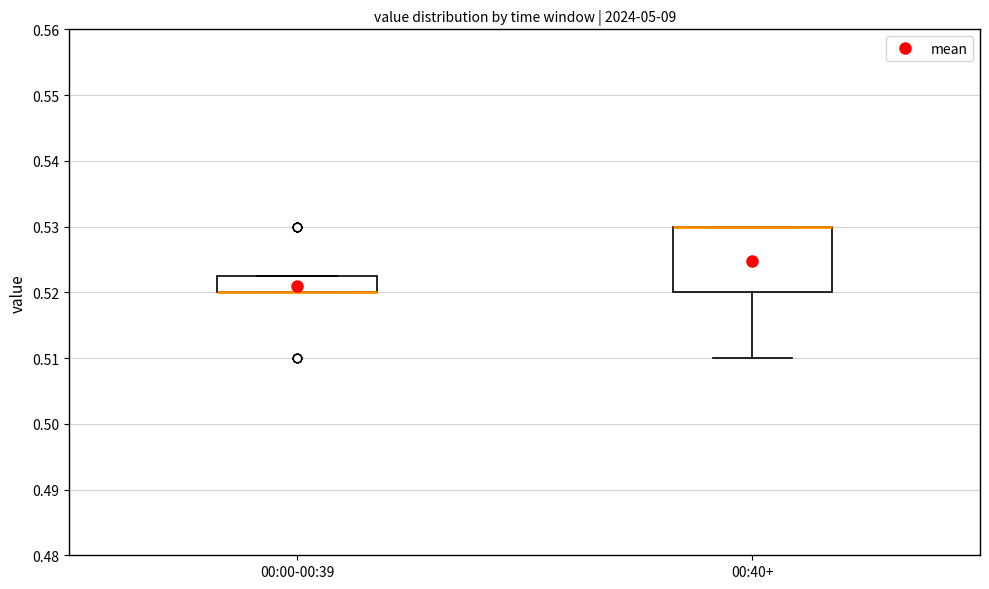

Reading left to right, read every box against the y-axis: the position of its median line, the range the box covers, and the ends of its whiskers. The values are not printed on the chart, so give them approximately, as read against the axis.

00:00-00:39: median 0.520 (drawn on the box's lower edge), box 0.520 to 0.523, whiskers 0.520 to 0.523
00:40+: median 0.530 (drawn on the box's upper edge), box 0.520 to 0.530, whiskers 0.510 to 0.530